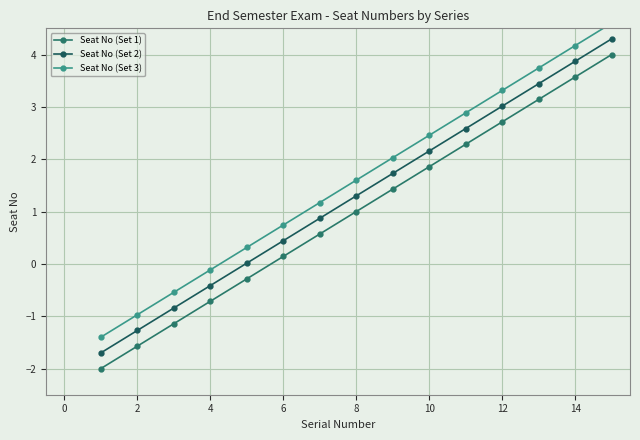

How many positive values does the Seat No (Set 1) series have?

10